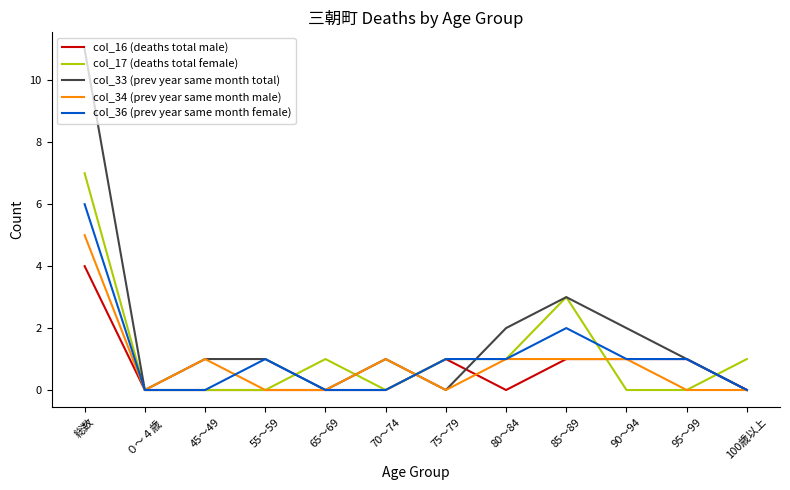

True or false: col_36 (prev year same month female) has a value of 1 at 80～84.

True